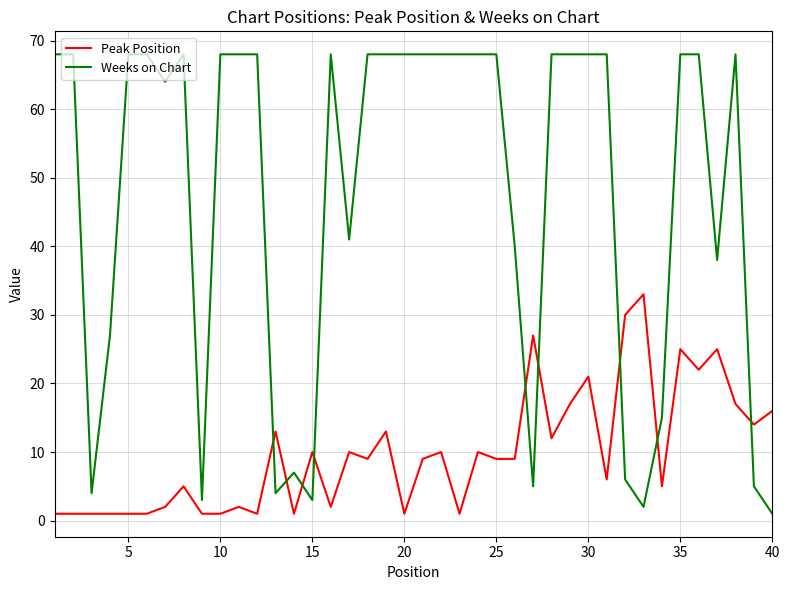

True or false: Weeks on Chart and Peak Position intersect in this chart.

True